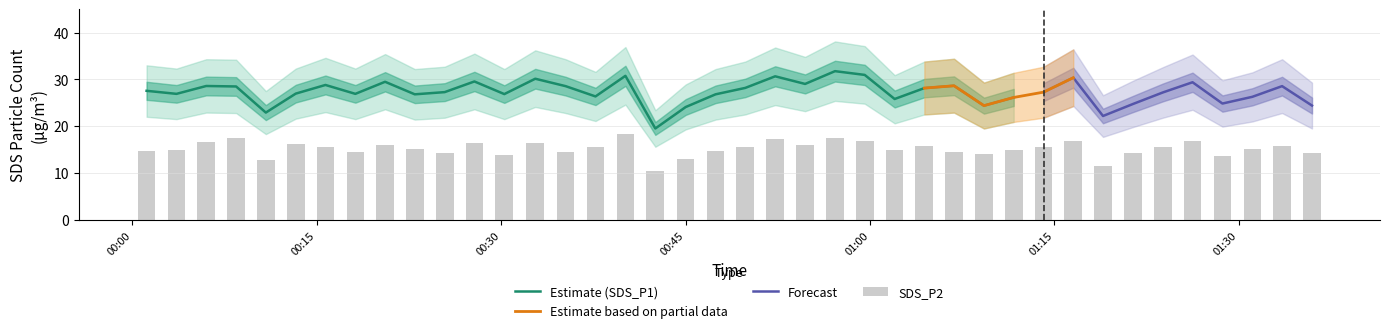

Where is SDS_P1_upper nearest to the value 30?

2024/01/09 01:28:40